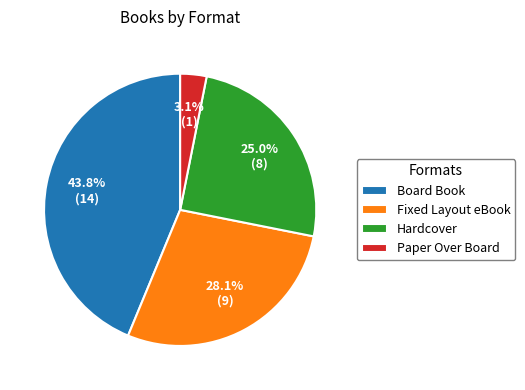

Rank the categories by value from lowest to highest.

Paper Over Board, Hardcover, Fixed Layout eBook, Board Book